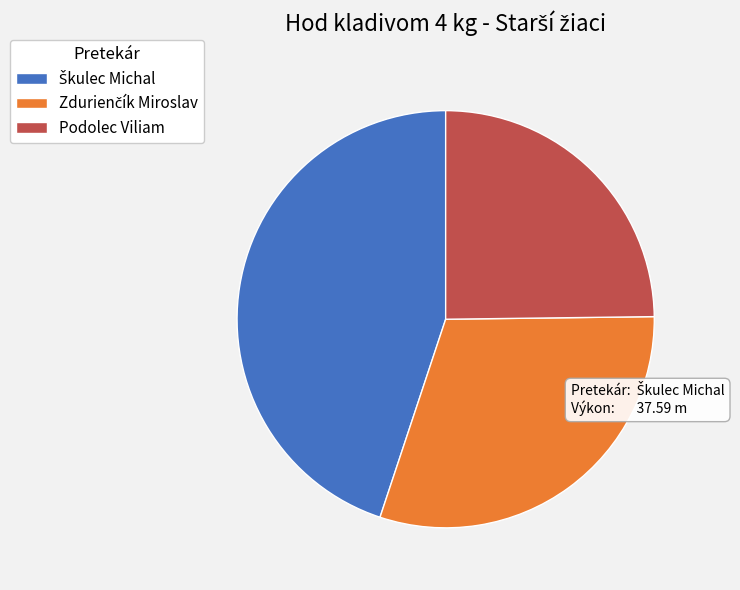

How many slices are in this pie chart?

3